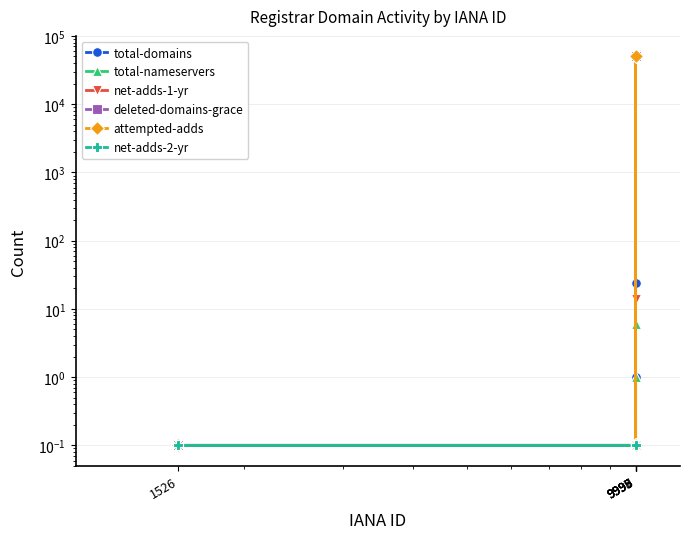

True or false: net-adds-2-yr has a value of 0.1 at 1526.

False